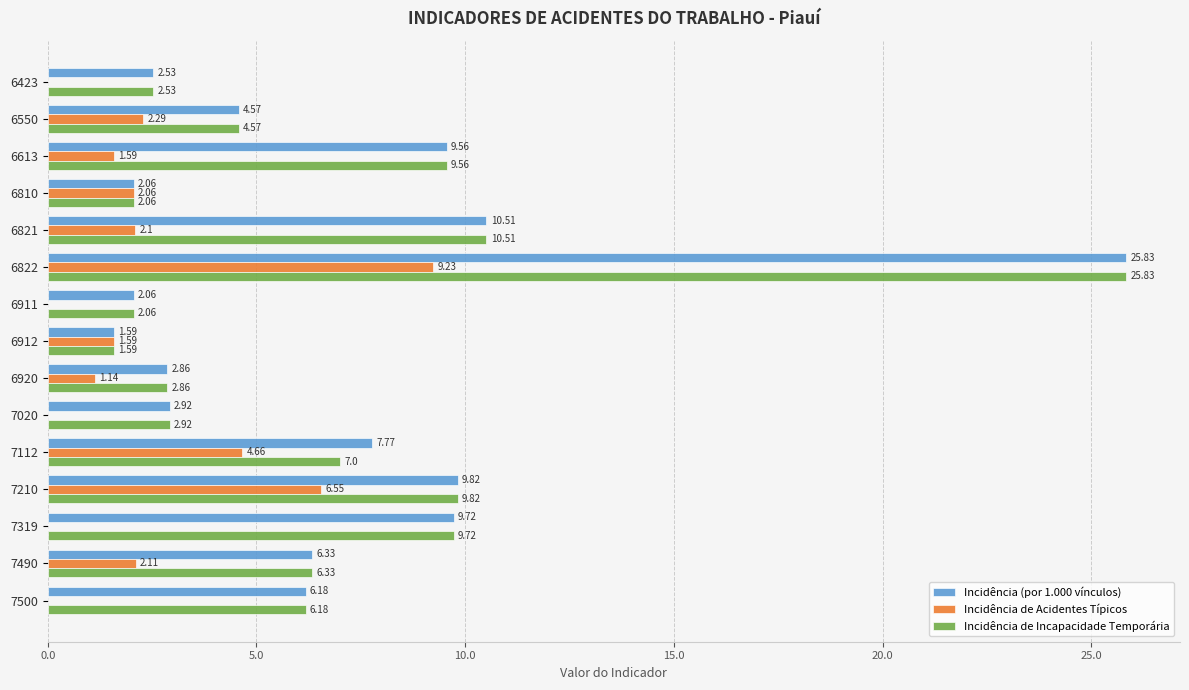

Between 6810 and 6911, which series saw the biggest shift?

Incidência de Acidentes Típicos